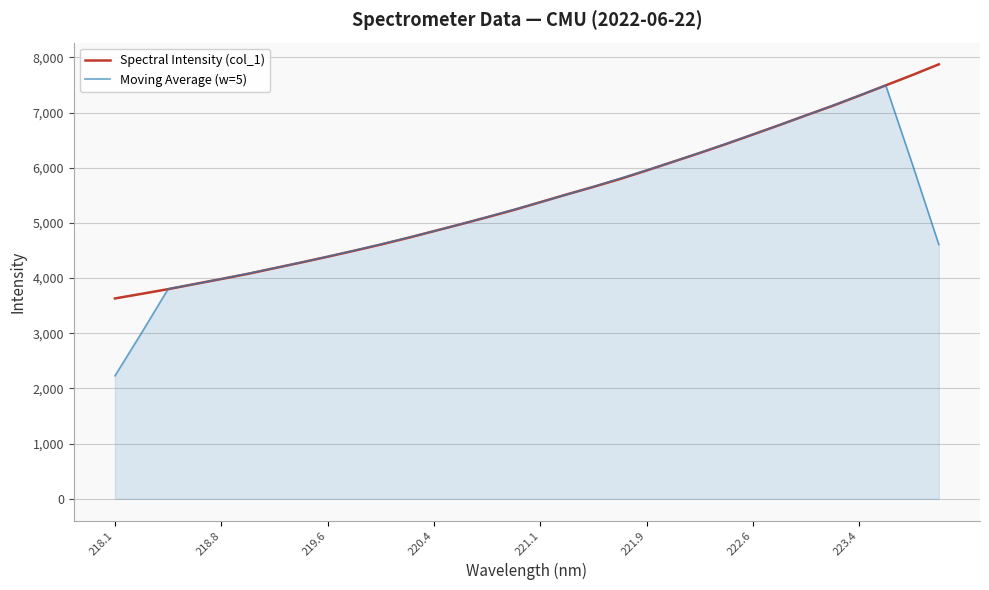

What is the minimum value for Moving Average (w=5)?

2229.1